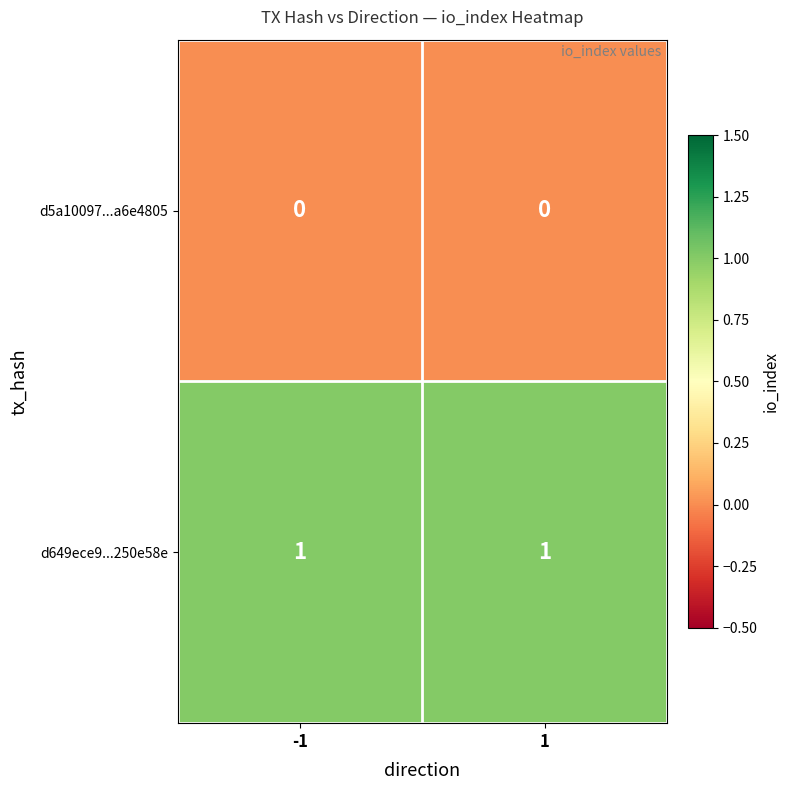

The d5a10097...a6e4805 series shows 0 at -1. True or false?

True